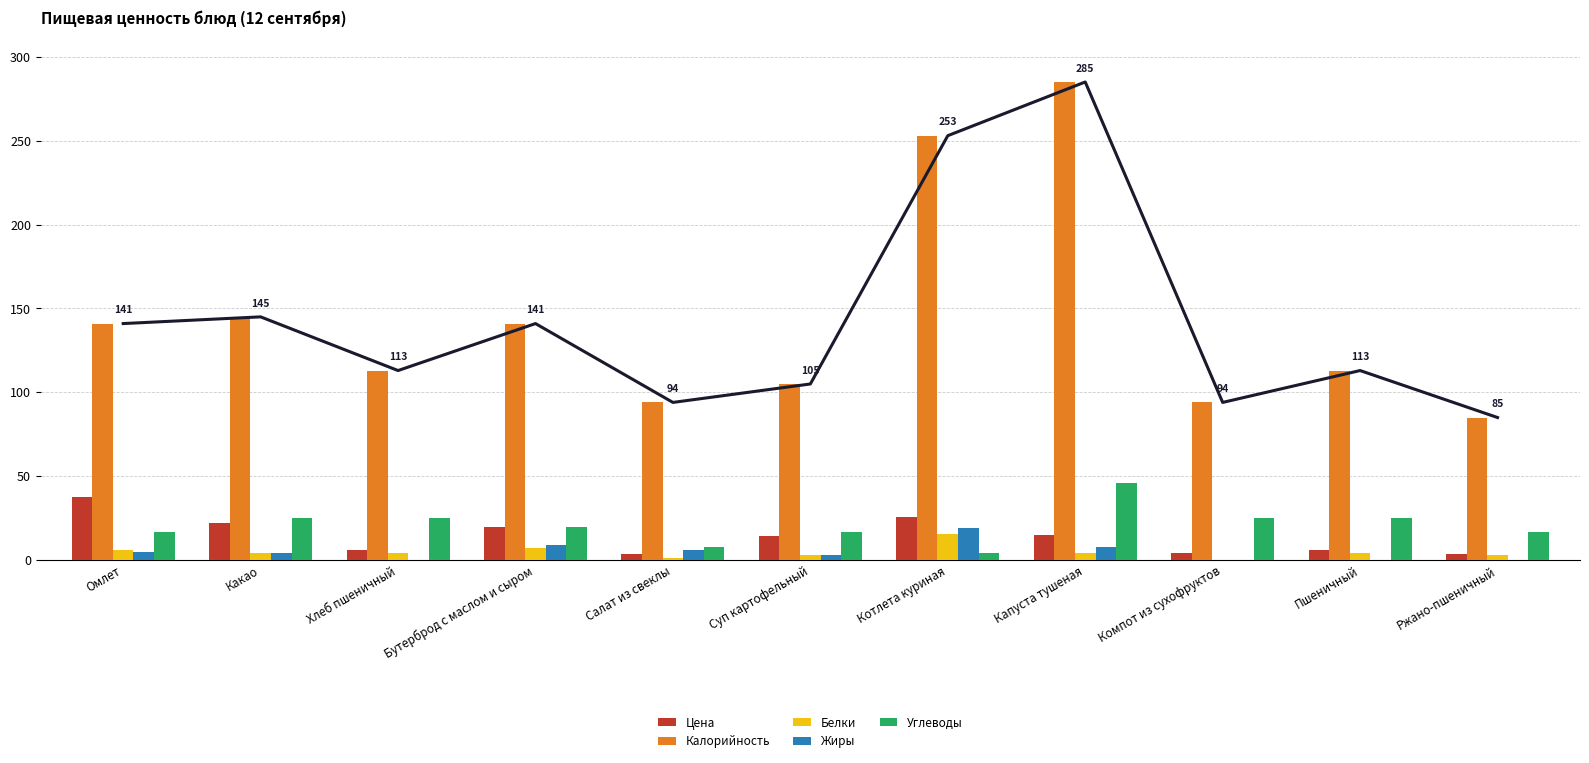

At how many categories does at least one series exceed 79?

11